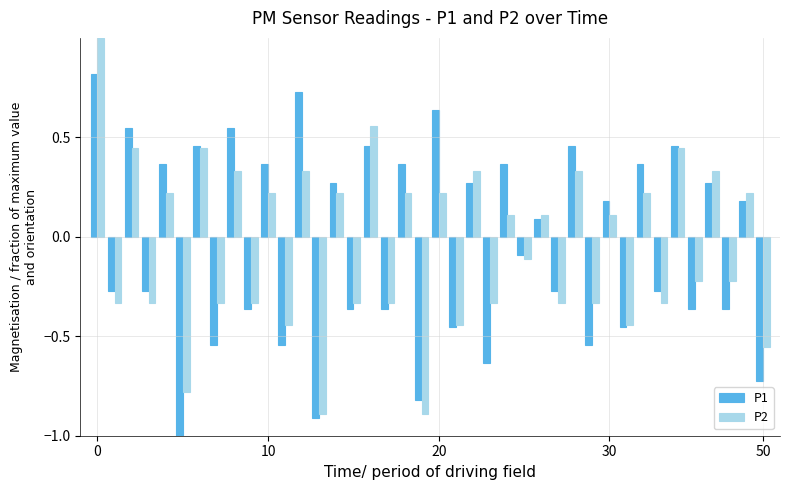

At how many categories does at least one series exceed 0?

20